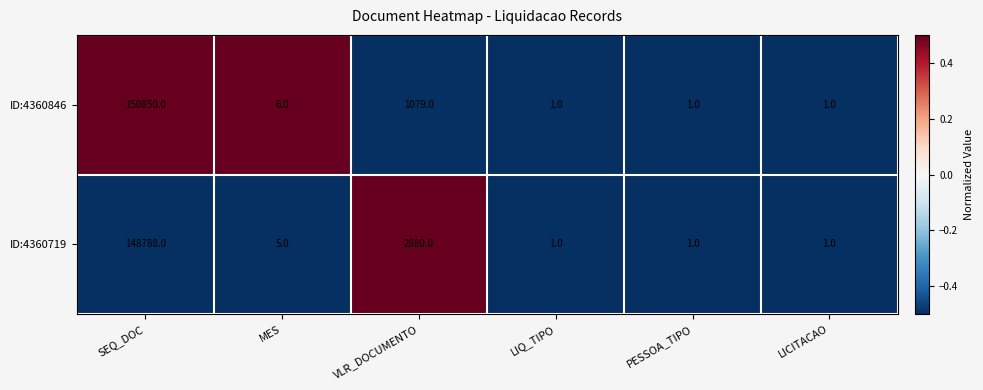

Is it true that ID:4360846 equals 10 at MES?

False